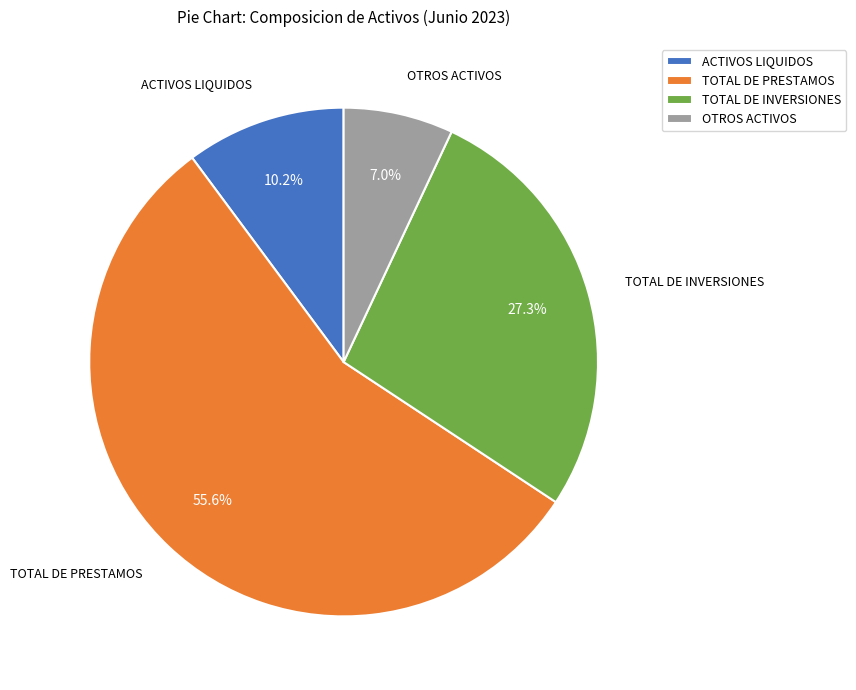

What percentage is the TOTAL DE INVERSIONES slice, to the nearest percent?

27%